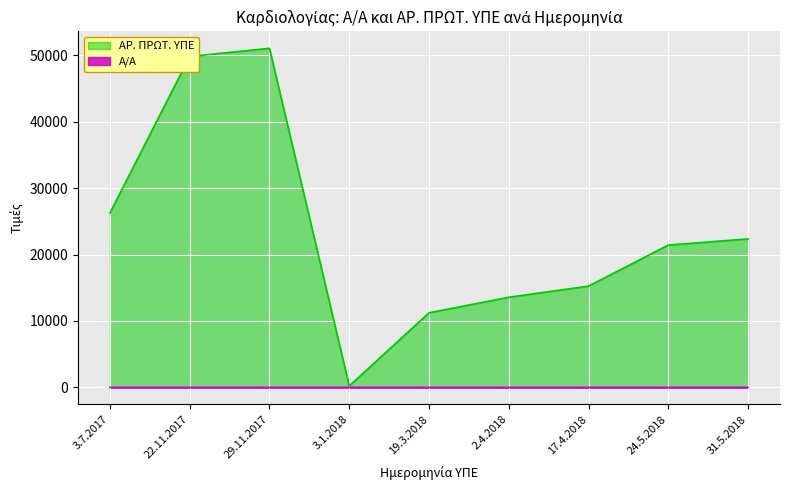

What is the smallest value displayed?

1